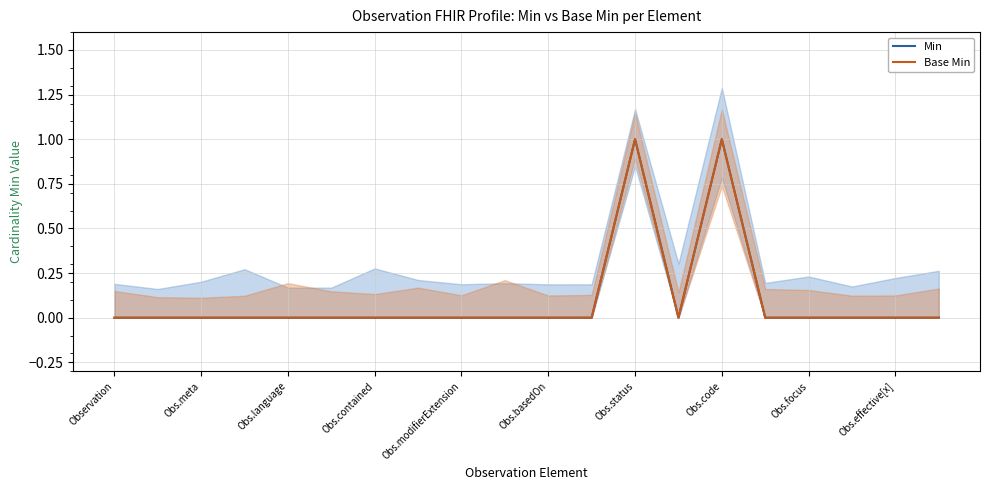

Is this an area chart (filled region under the line)?

No